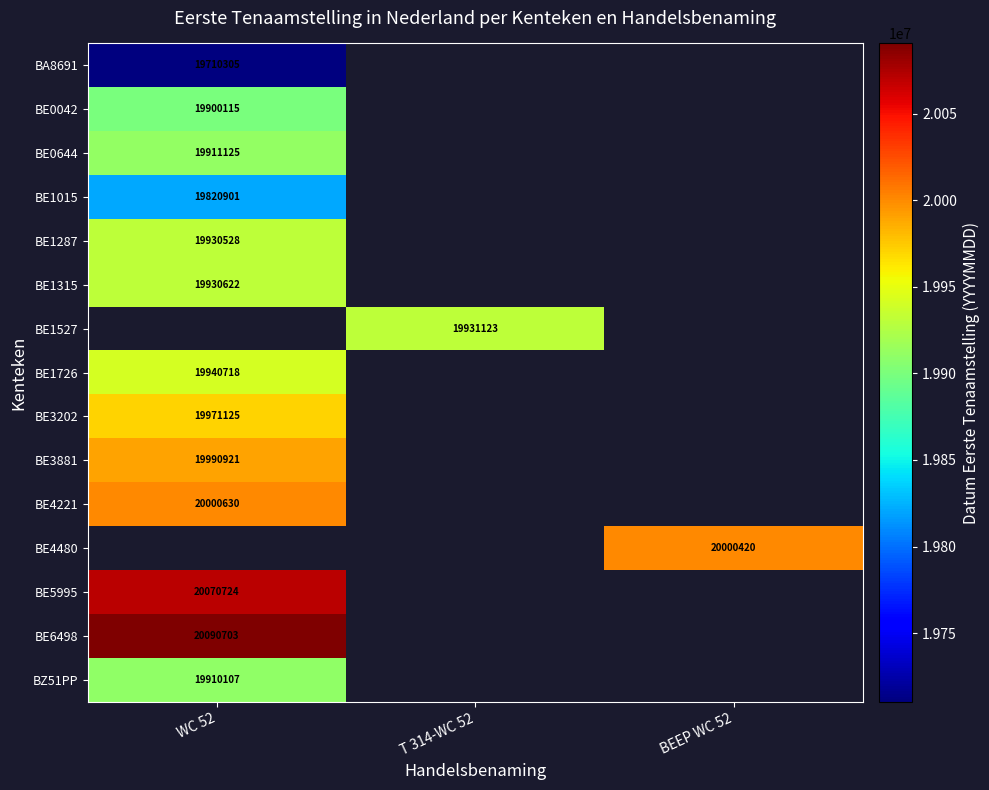

True or false: BE0042 has a value of 4589862 at WC 52.

False